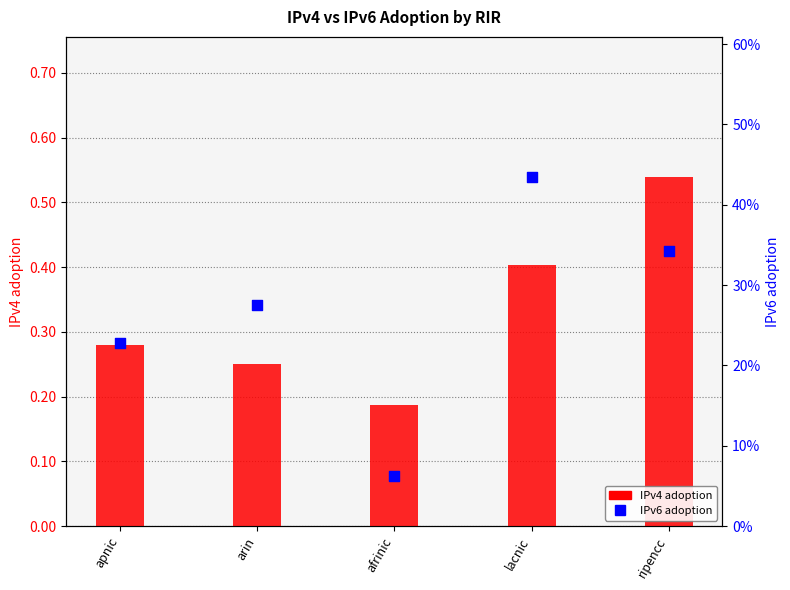

What are all the series names shown in the legend?

IPv4 adoption, IPv6 adoption